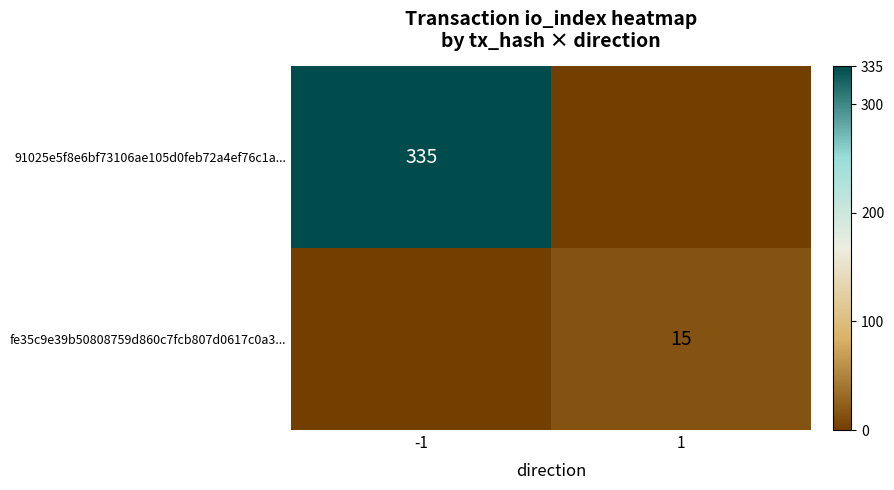

Which category has the highest value across all series?

-1